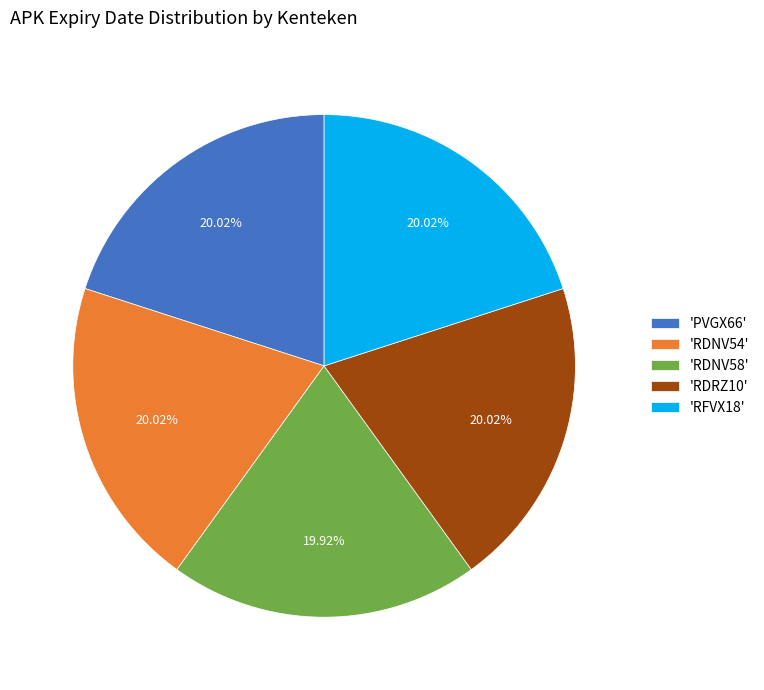

Does 'RDRZ10' account for over 50% of the chart?

No